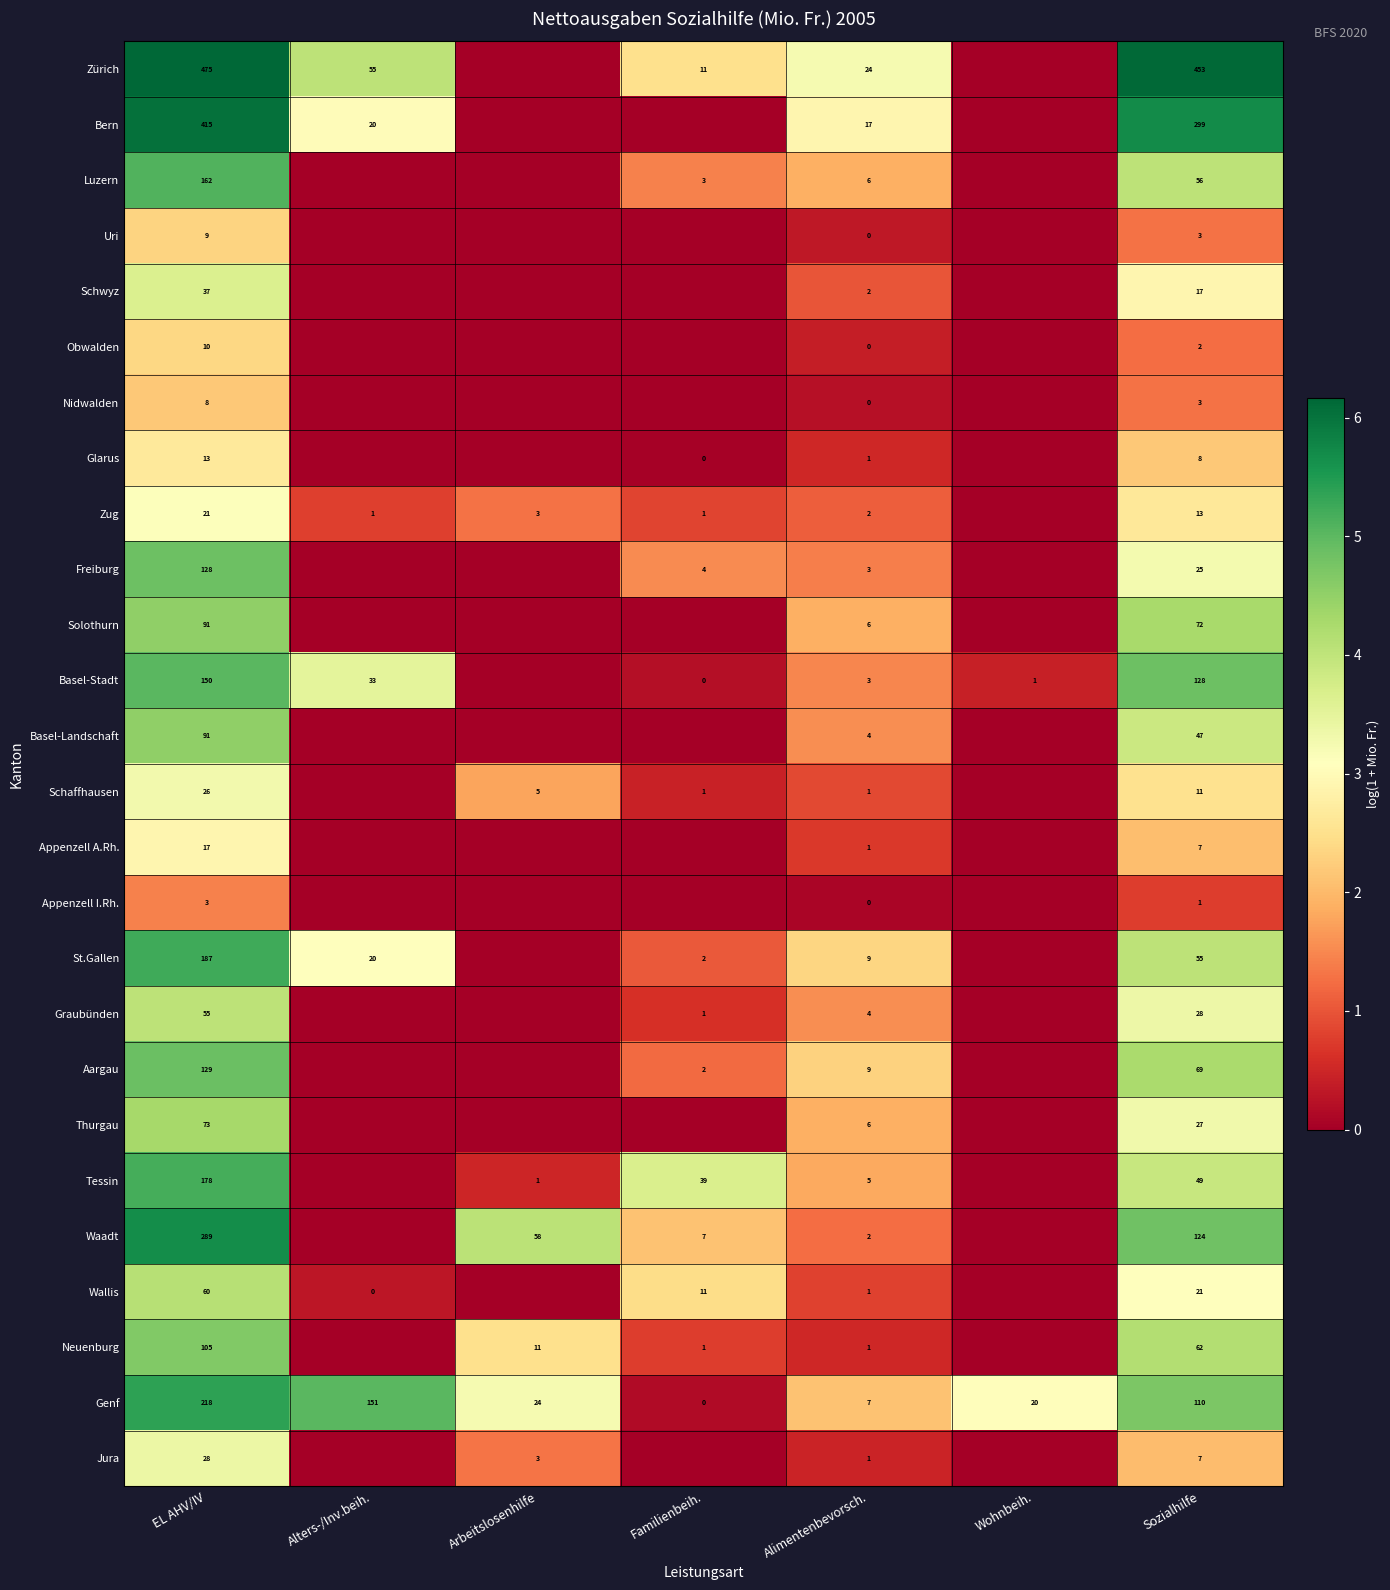

True or false: Genf has a value of 33 at Wohnbeih..

False